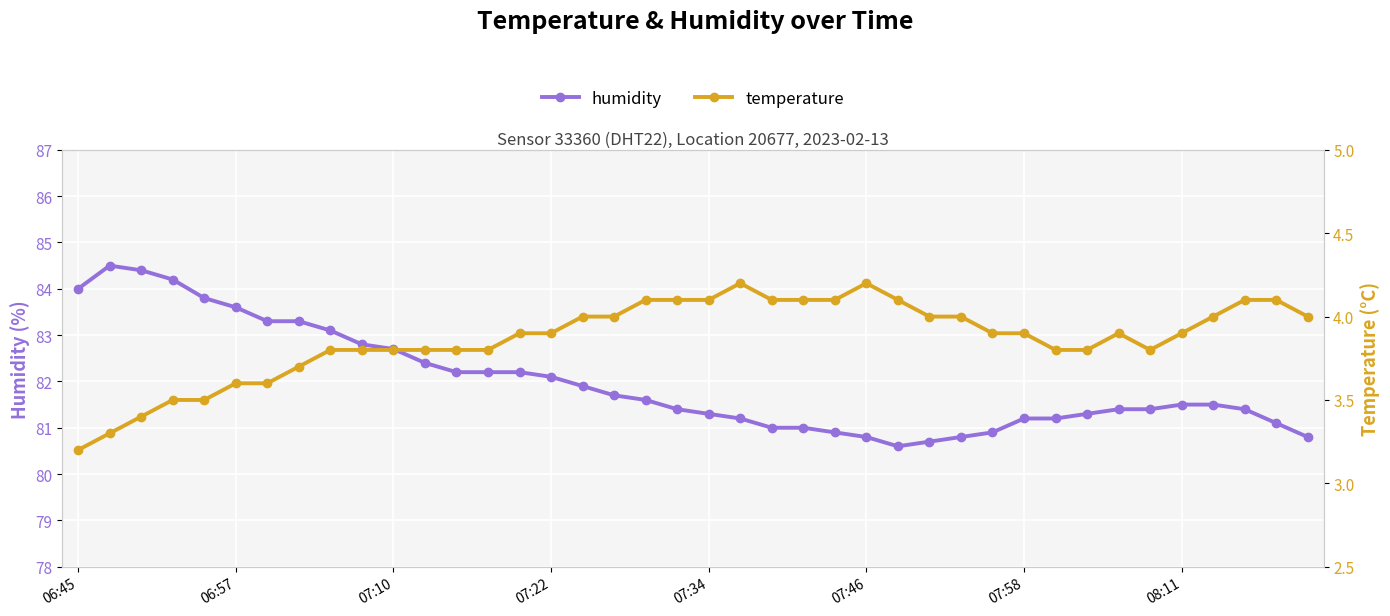

True or false: temperature and humidity cross at least once.

False